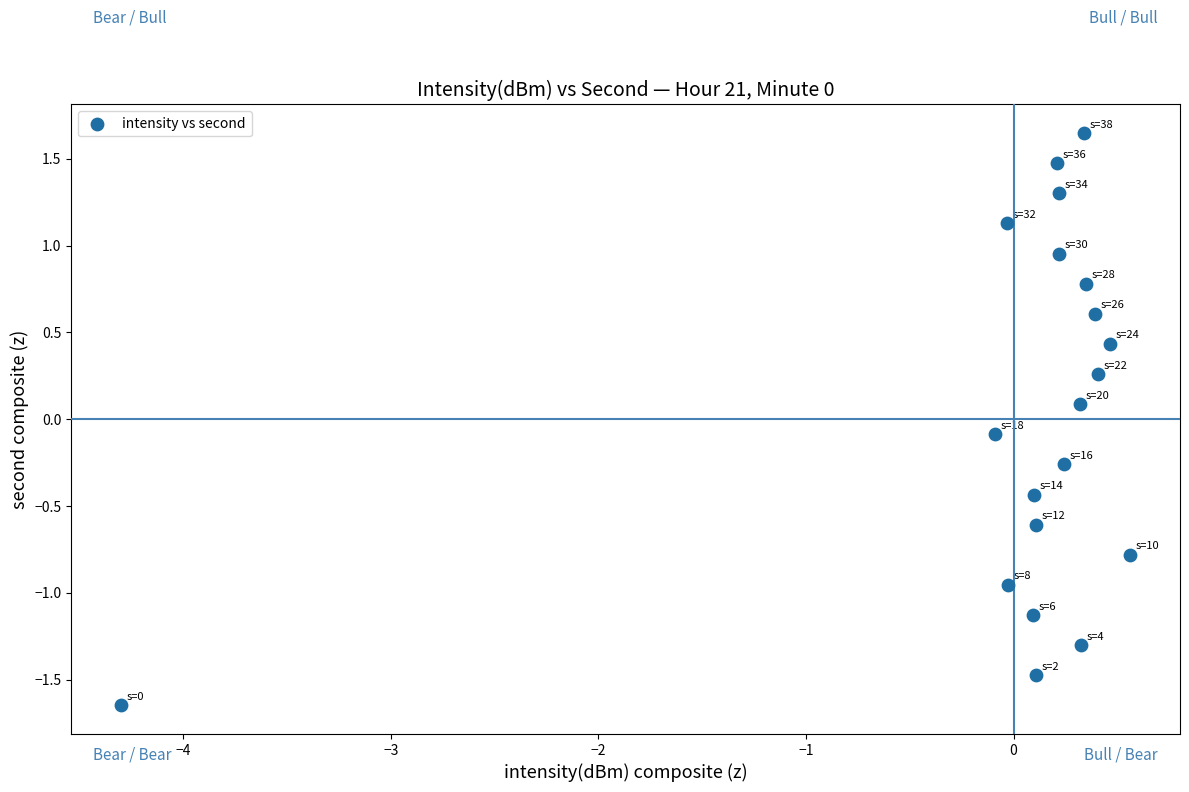

What is the range of Y values (max minus min)?

3.3